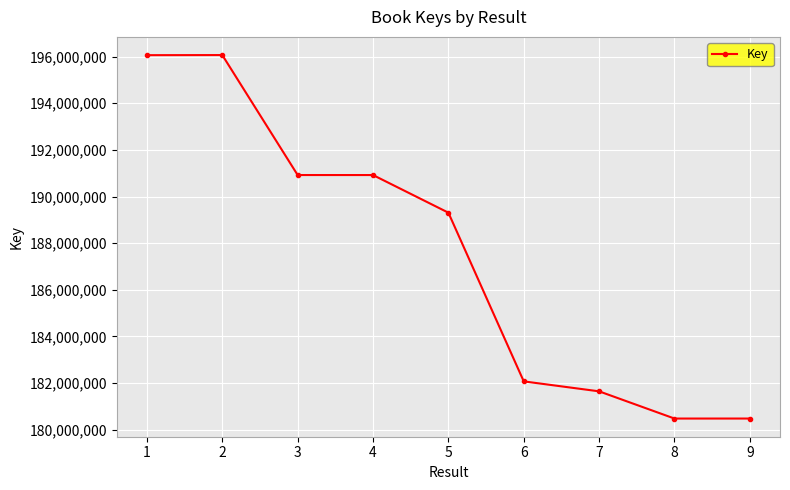

What is the smallest value displayed?

180475476